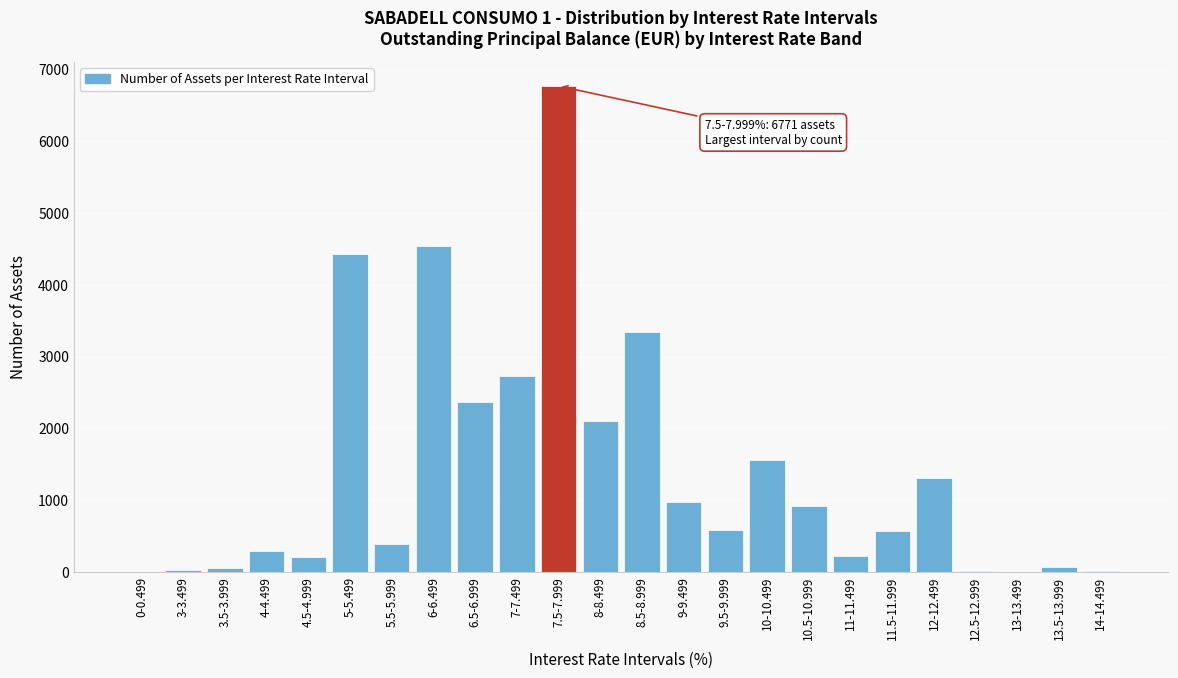

Which category has the highest value across all series?

7.5-7.999